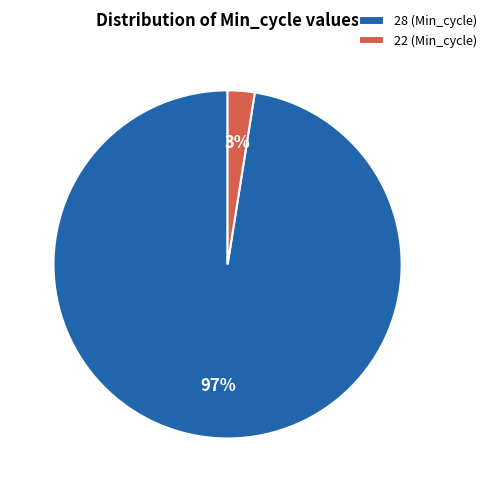

To the nearest percent, what is the combined percentage of 28 (Min_cycle) and 22 (Min_cycle)?

100%